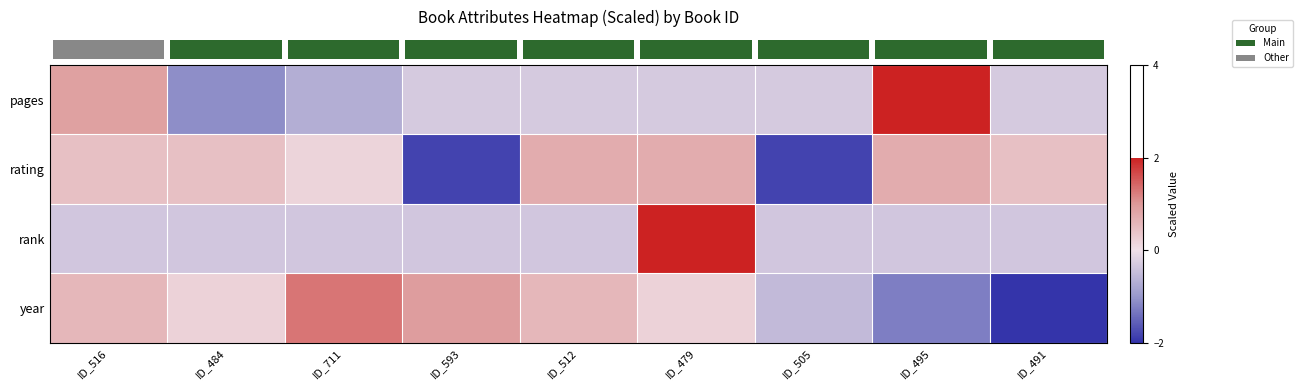

At which category is the sum across all series the highest?

ID_479